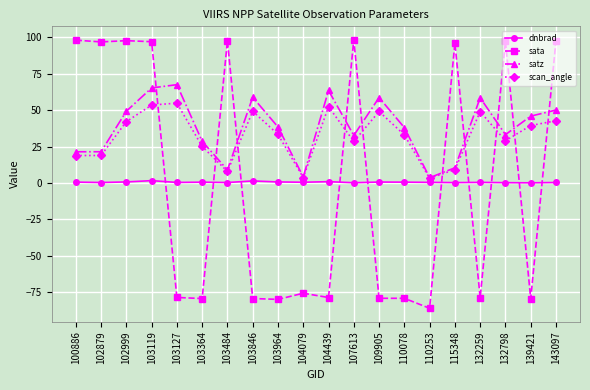

What is the total value across all series at 110078?

-7.4